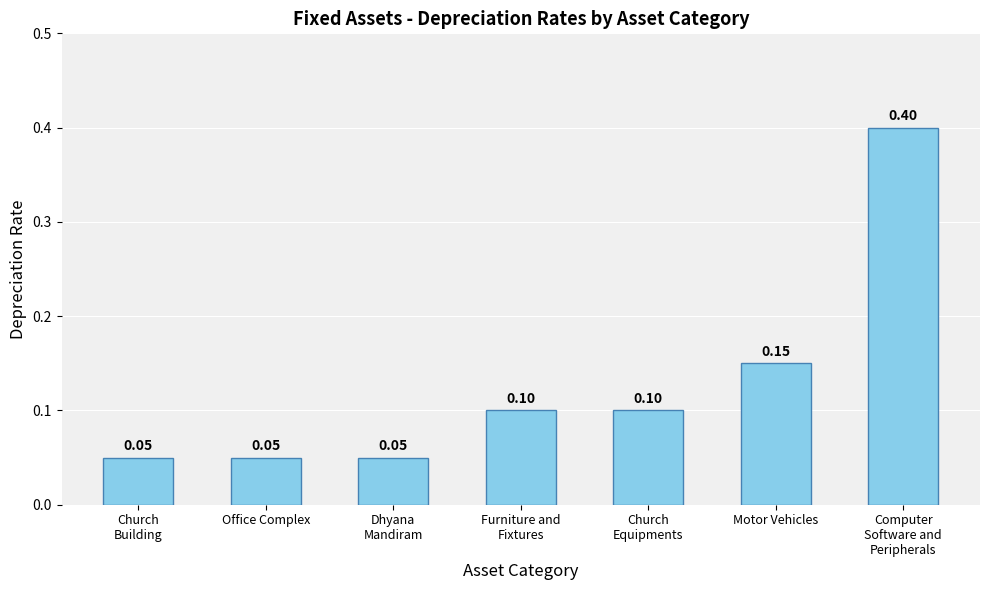

The chart shows a value of 0.2 at Church
Equipments. True or false?

False